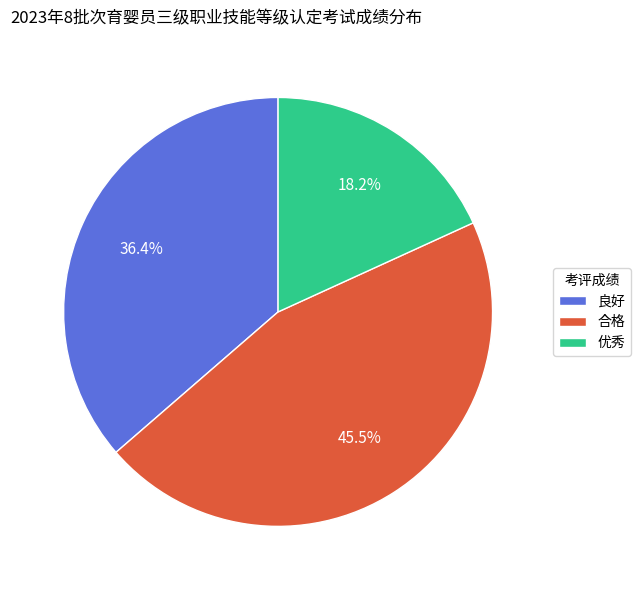

Approximately how many times larger is the value at 良好 compared to 合格?

0.8